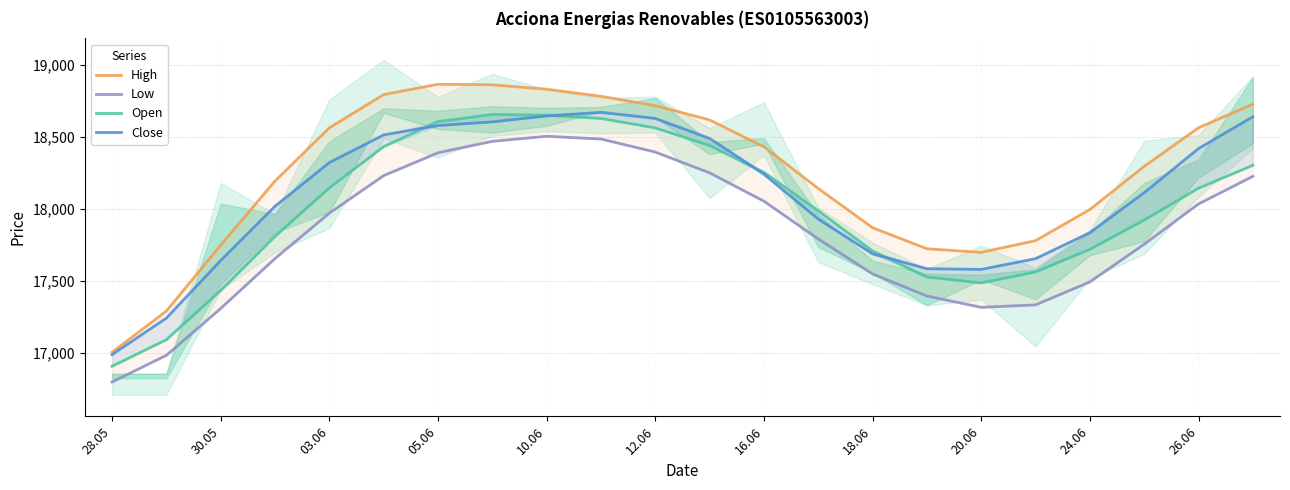

Is it true that Low equals 17755.1 at 19?

True